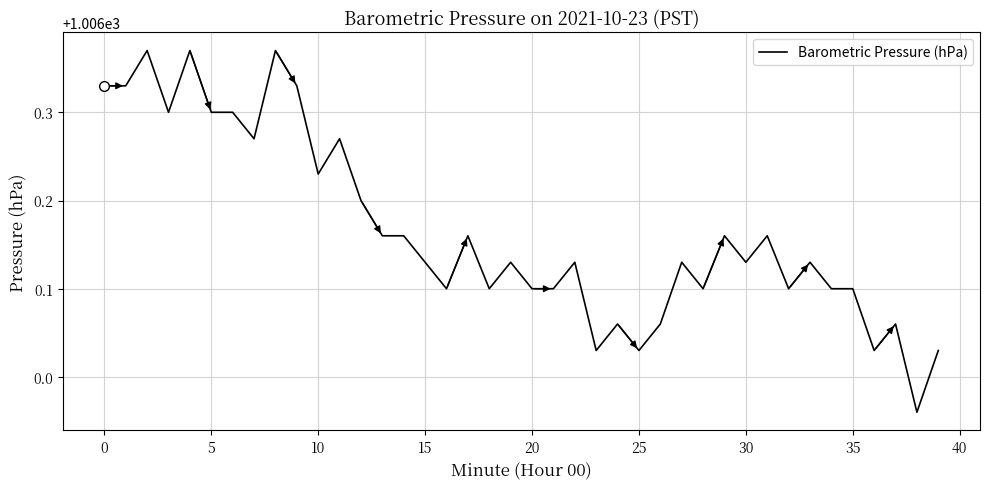

What is the difference between the maximum and minimum values?

0.4